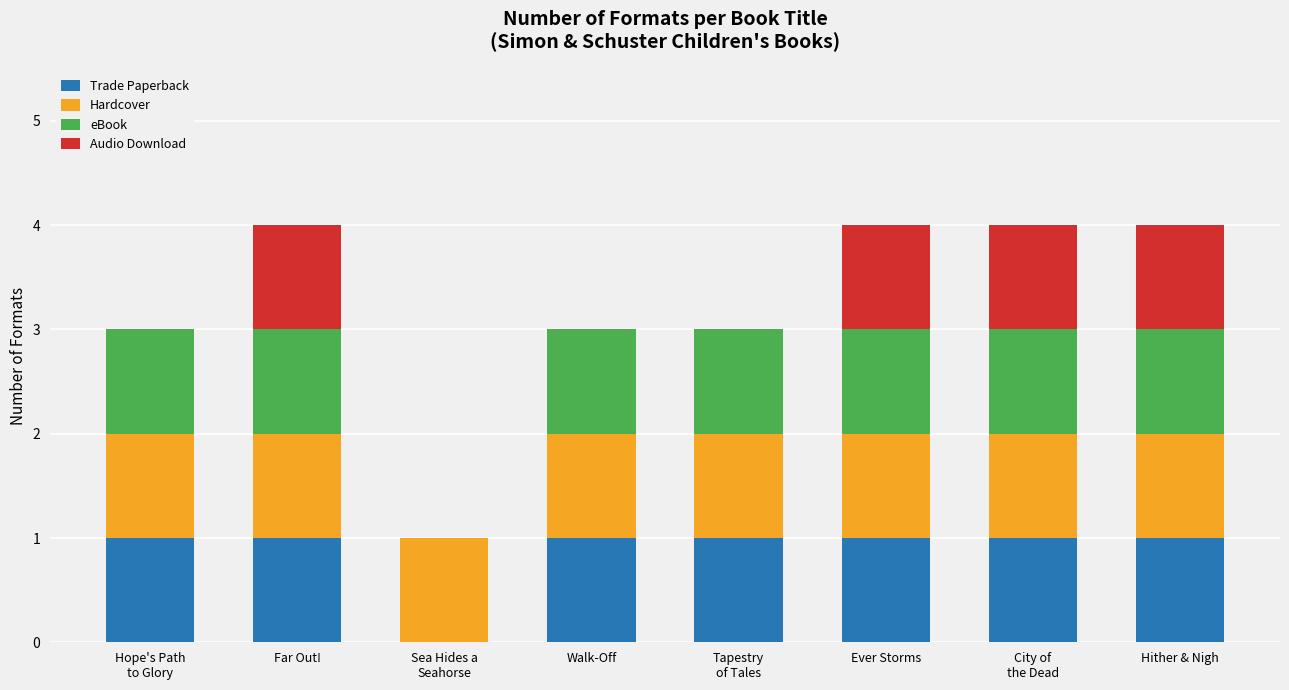

What is the total value across all series at Far Out!?

4